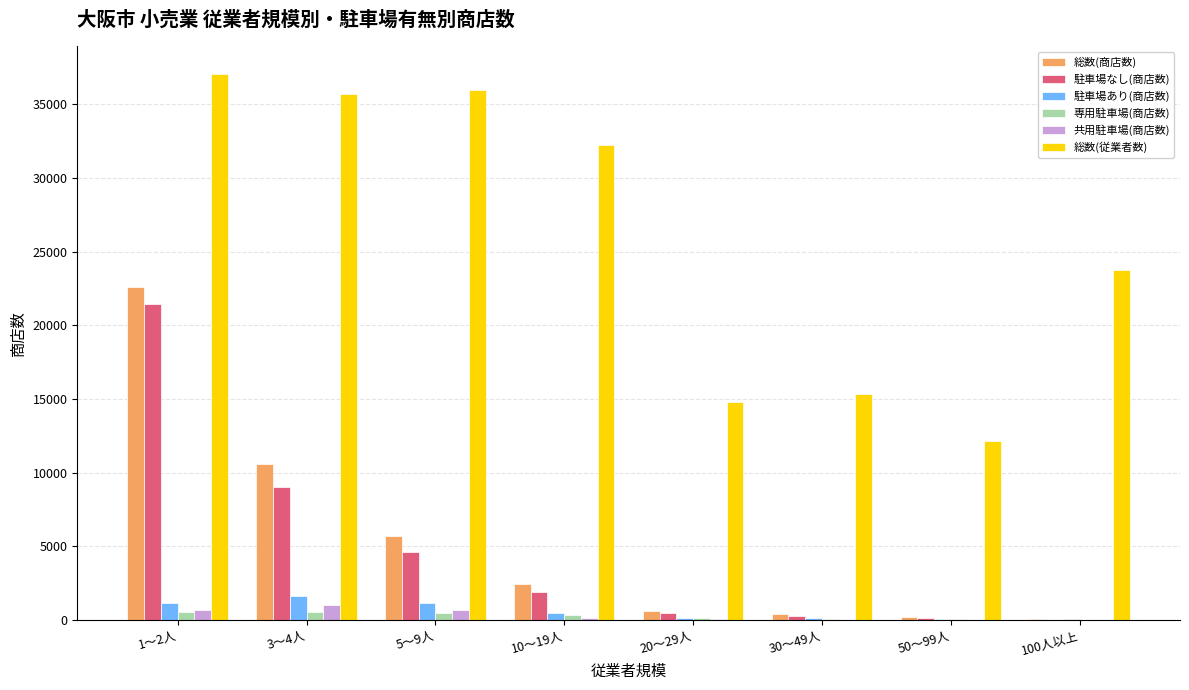

Which category has the highest value in the 駐車場なし(商店数) series?

1～2人